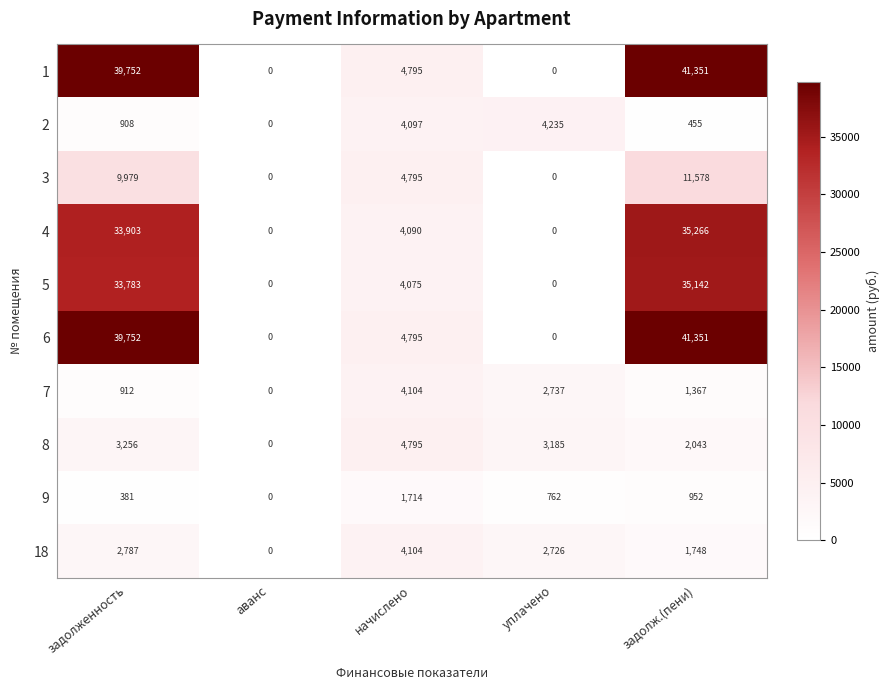

How many distinct data groups are displayed?

10